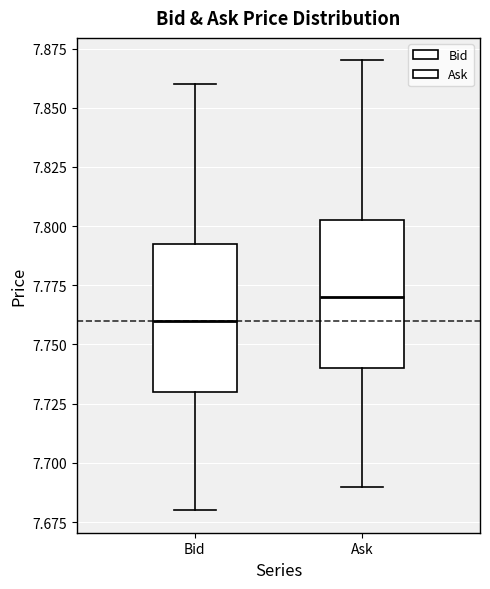

Which box's median line is the highest?

Ask